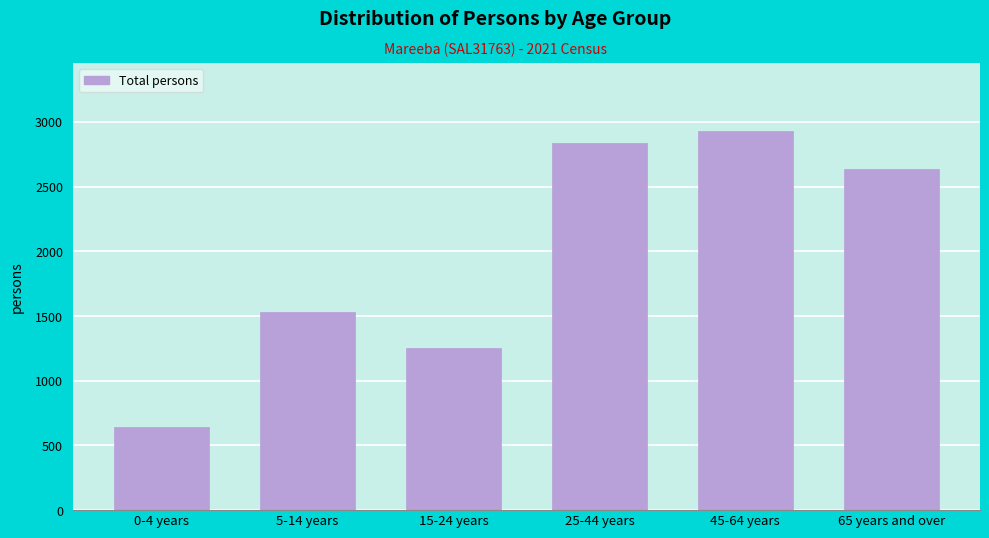

Reading left to right, transcribe all the data shown in this chart.

643	1530	1254	2834	2928	2636